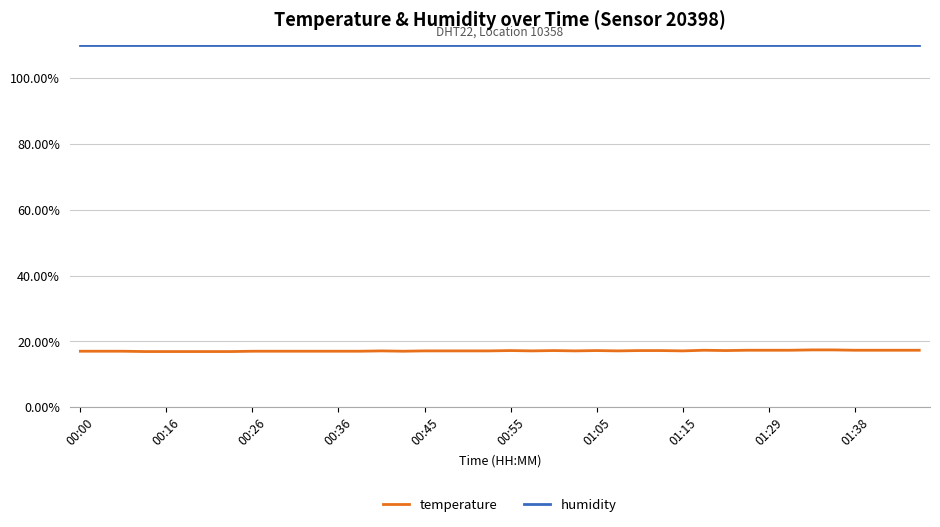

List the series in order of their peak value, highest first.

humidity, temperature